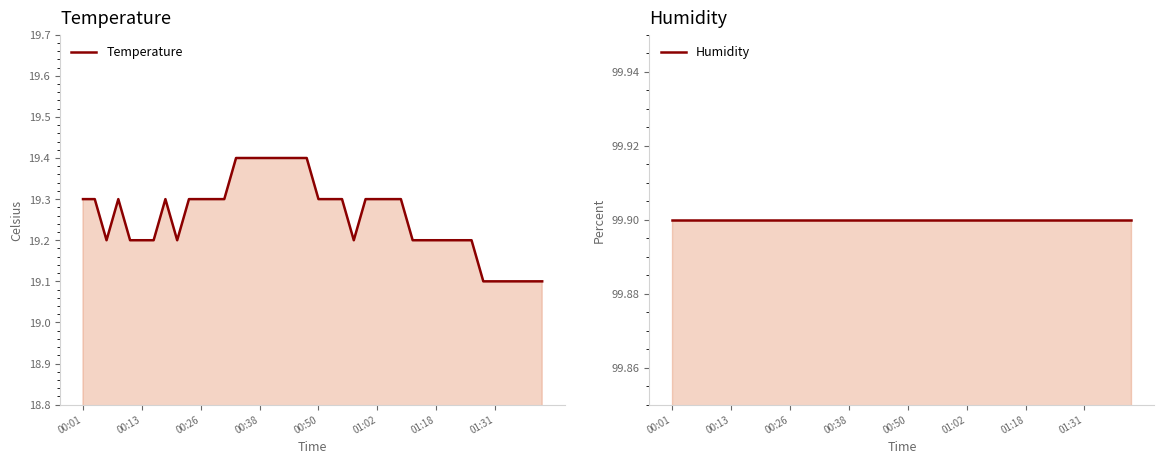

List the series in order of their overall mean, lowest first.

Temperature, Humidity